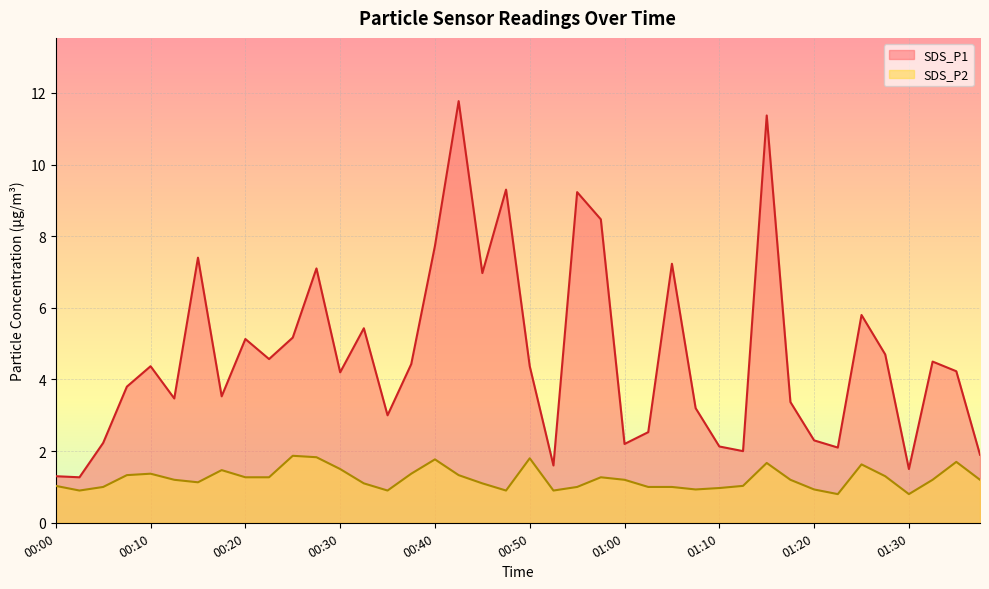

In SDS_P1, how many points are lower than both neighbors (excluding endpoints)?

12